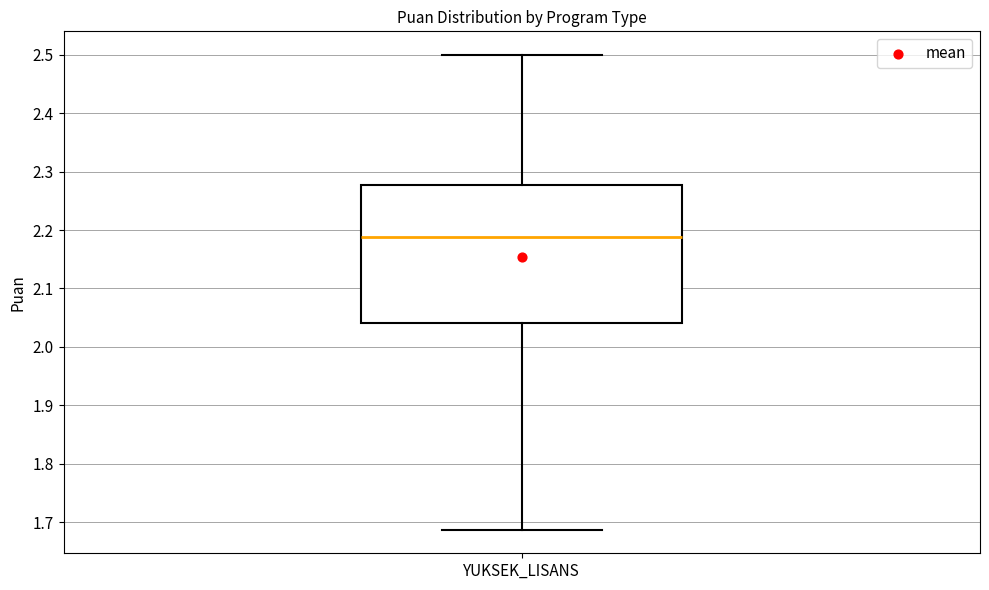

Transcribe this box plot: give where the median line is, the range the box spans, and where the two whiskers end, as read against the y-axis. The values are not printed on the chart, so give them approximately, as read against the axis.

median 2.19, box 2.04 to 2.28, whiskers 1.69 to 2.50